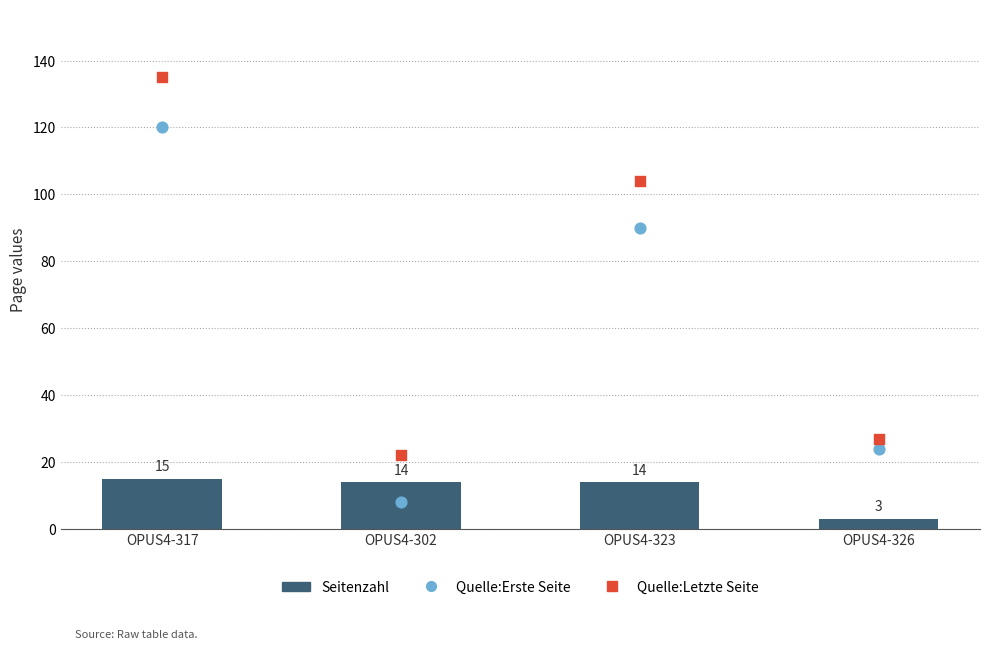

Which series has the widest spread of Y values?

Quelle:Letzte Seite